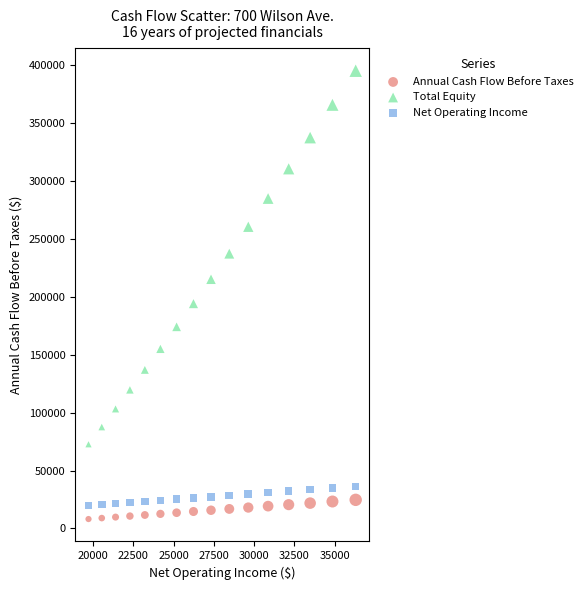

Across all data points, what is the range of Y values (max minus min)?

387321.7